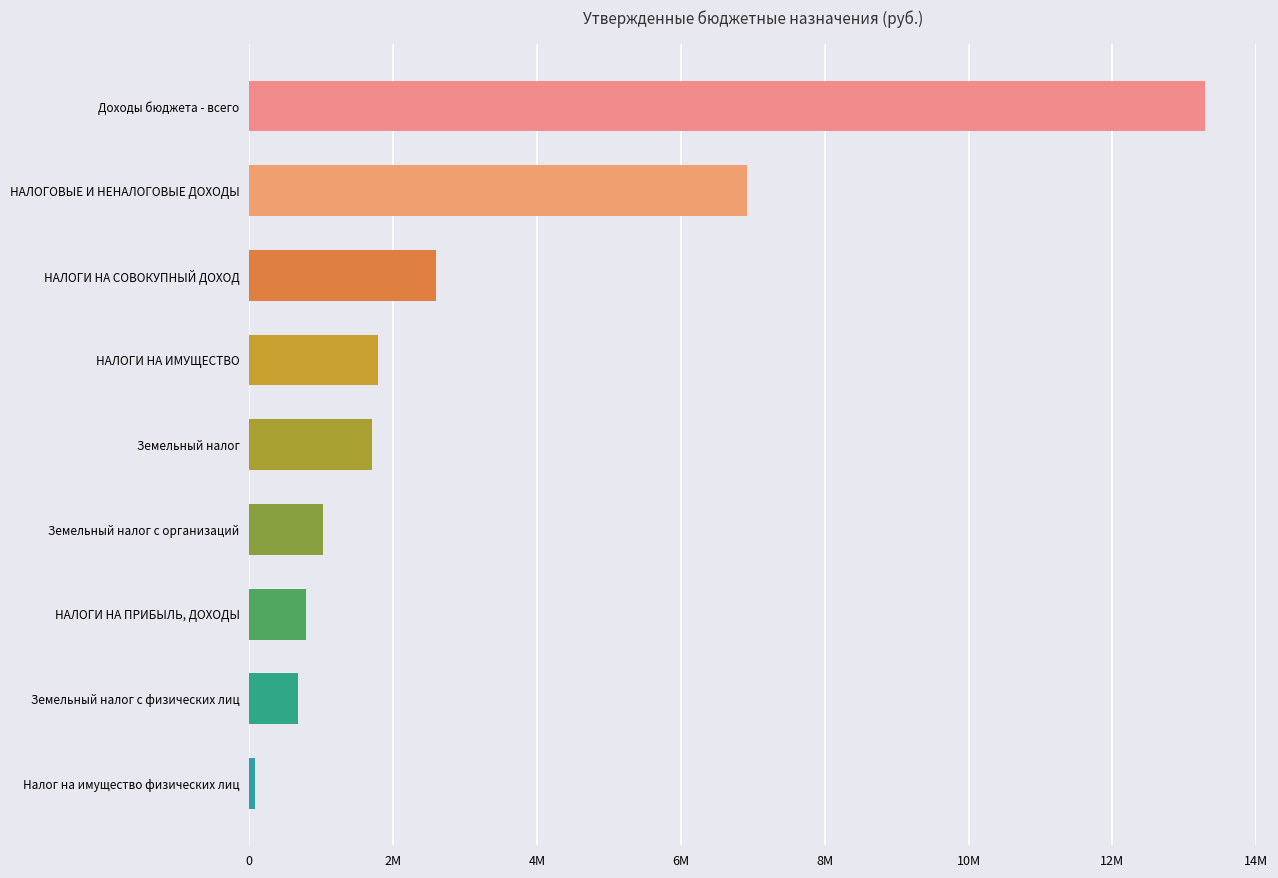

What is the average value?

3206942.0